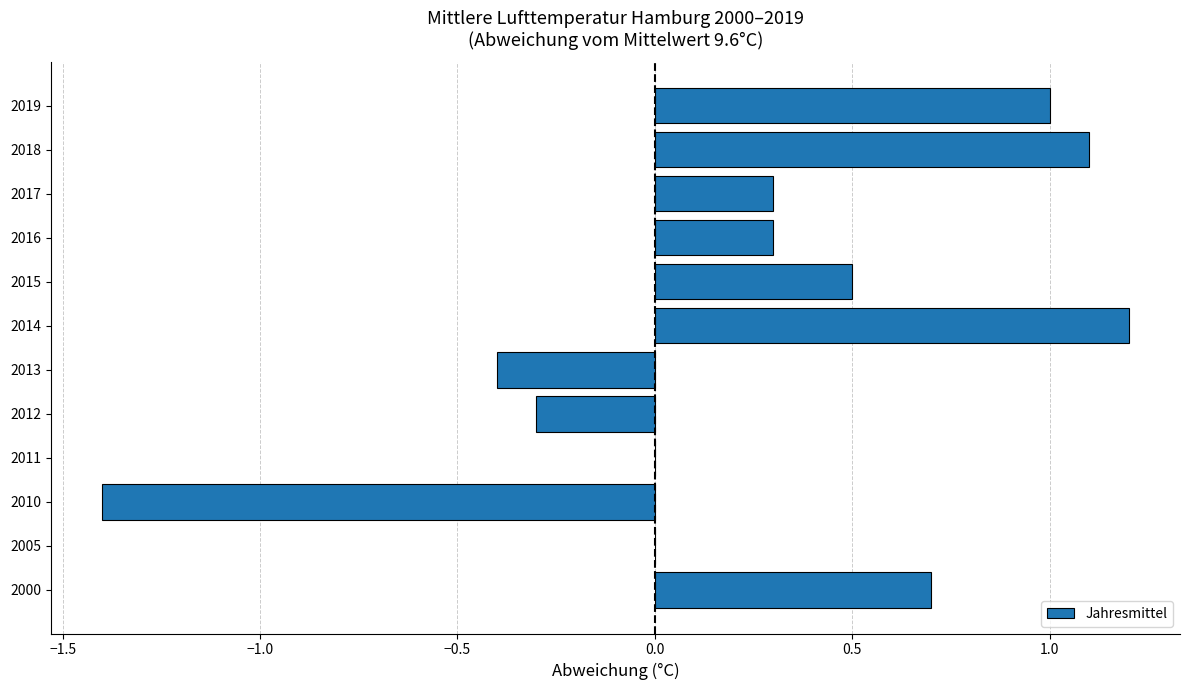

The value at 2000 is 1.1. True or false?

False